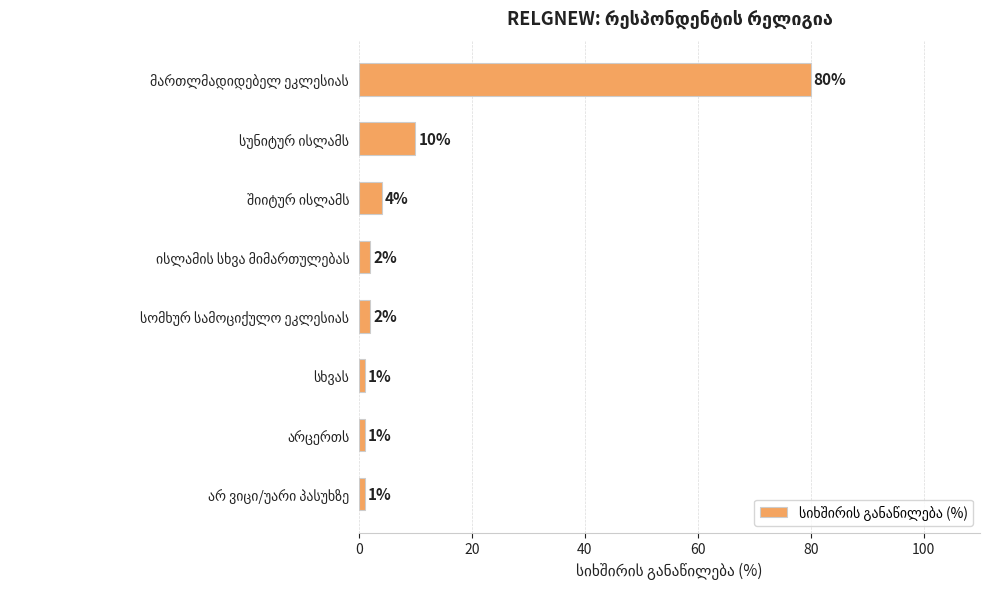

What is the maximum value shown in the chart?

80